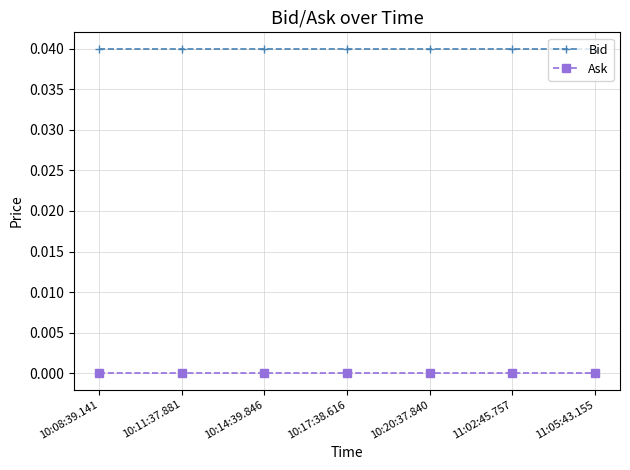

At 10:11:37.881, list the series in order from largest to smallest.

Bid, Ask